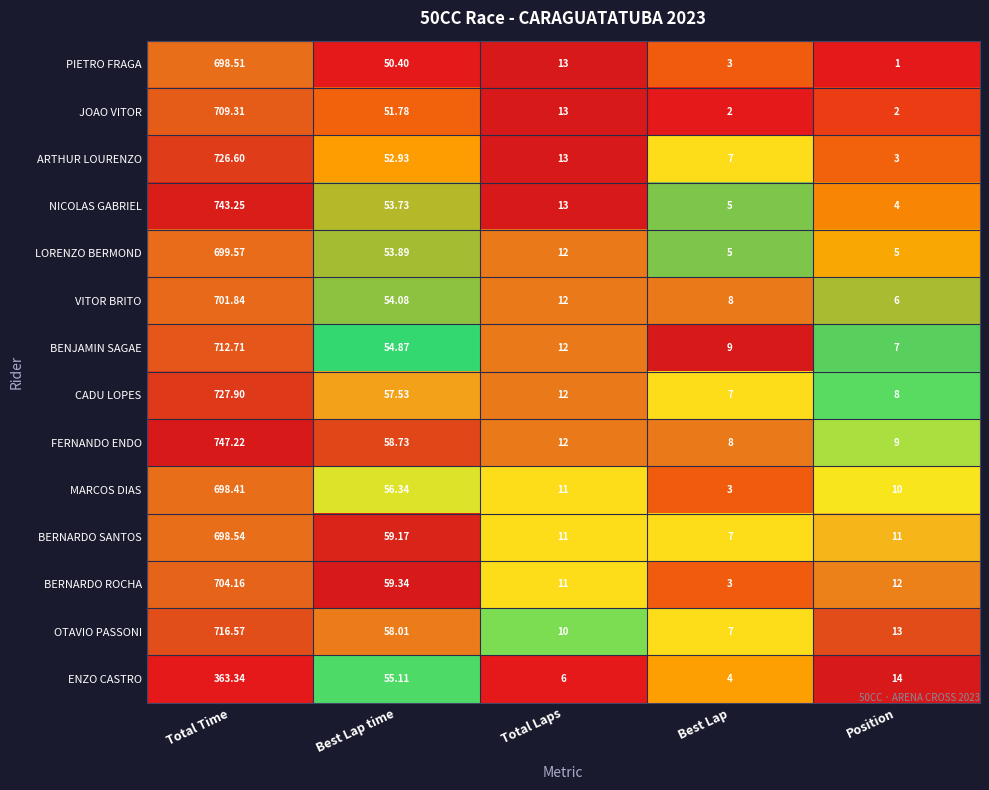

Rank the series at Best Lap time from highest to lowest value.

BERNARDO ROCHA, BERNARDO SANTOS, FERNANDO ENDO, OTAVIO PASSONI, CADU LOPES, MARCOS DIAS, ENZO CASTRO, BENJAMIN SAGAE, VITOR BRITO, LORENZO BERMOND, NICOLAS GABRIEL, ARTHUR LOURENZO, JOAO VITOR, PIETRO FRAGA